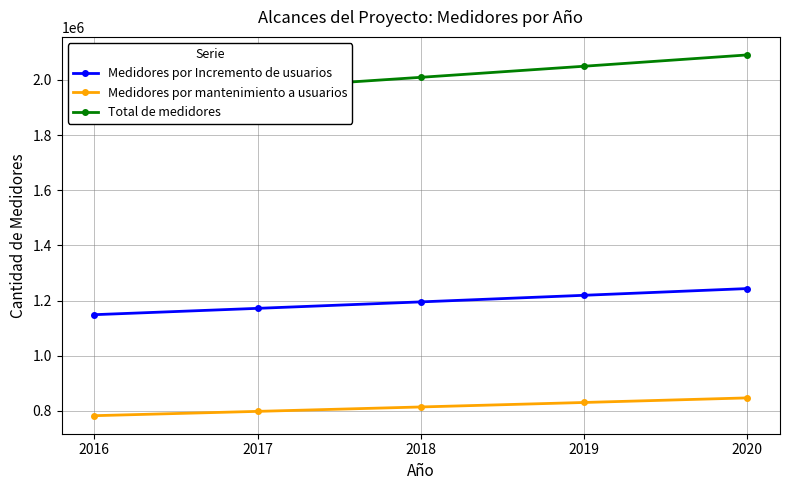

True or false: Medidores por mantenimiento a usuarios and Total de medidores intersect in this chart.

False